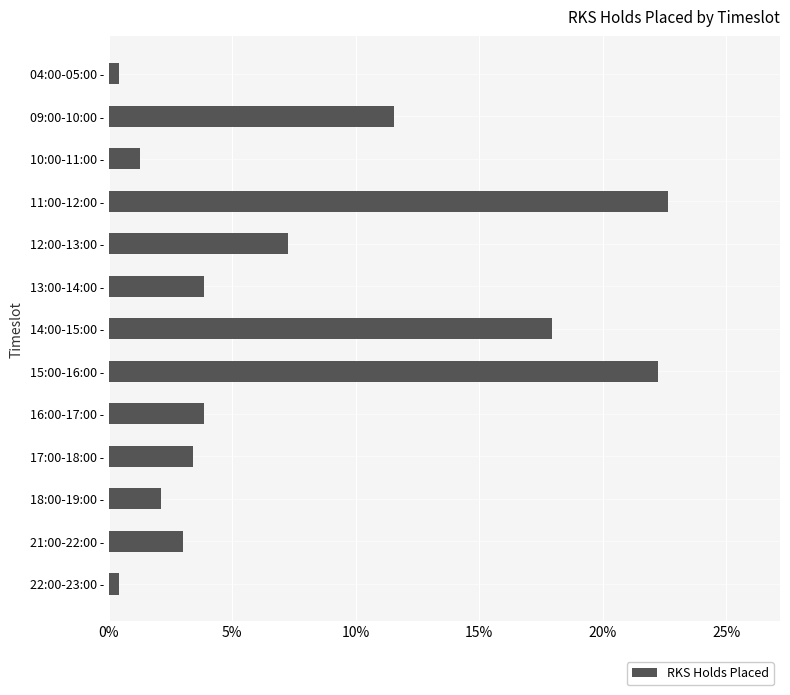

How many distinct data groups are displayed?

1